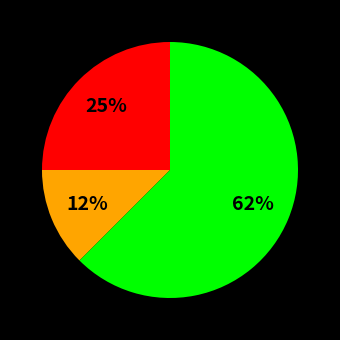

Is there a majority slice in this chart?

Yes